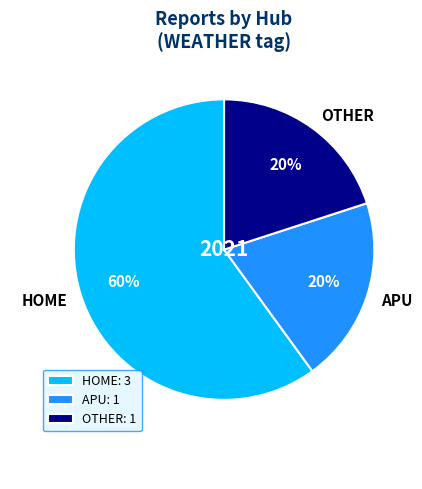

Is HOME the majority of the pie?

Yes